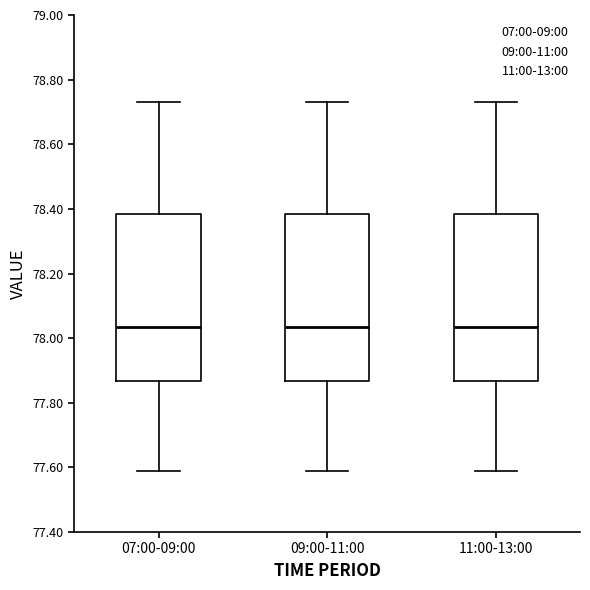

Reading left to right, read every box against the y-axis: the position of its median line, the range the box covers, and the ends of its whiskers. The values are not printed on the chart, so give them approximately, as read against the axis.

07:00-09:00: median 78.04, box 77.86 to 78.38, whiskers 77.60 to 78.74
09:00-11:00: median 78.04, box 77.86 to 78.38, whiskers 77.60 to 78.74
11:00-13:00: median 78.04, box 77.86 to 78.38, whiskers 77.60 to 78.74